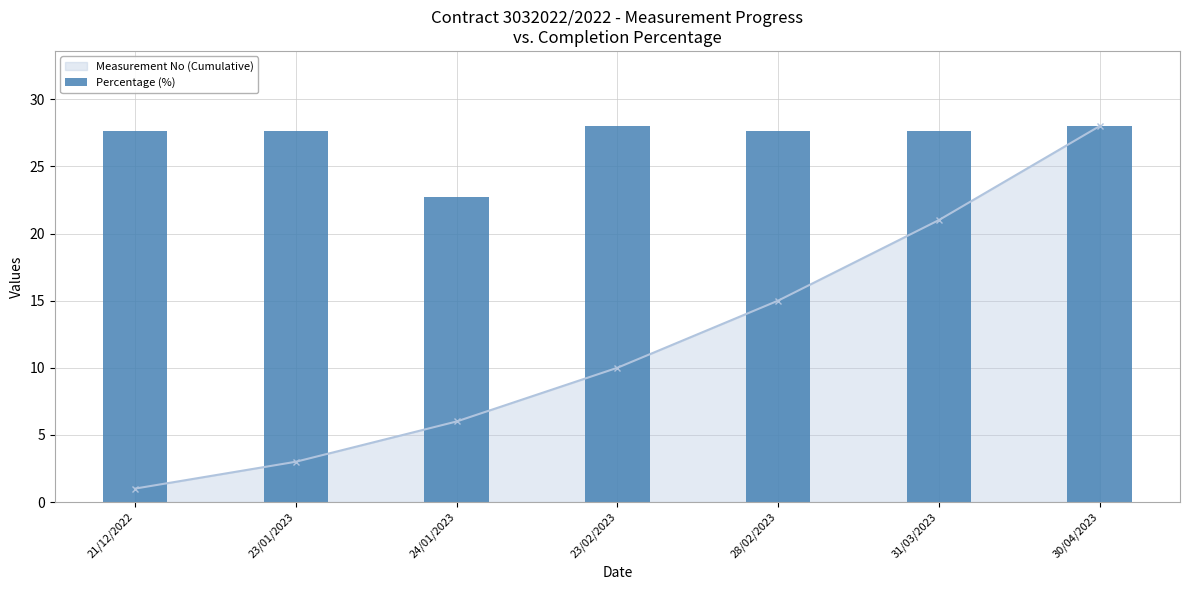

How many data points are above 27?

6